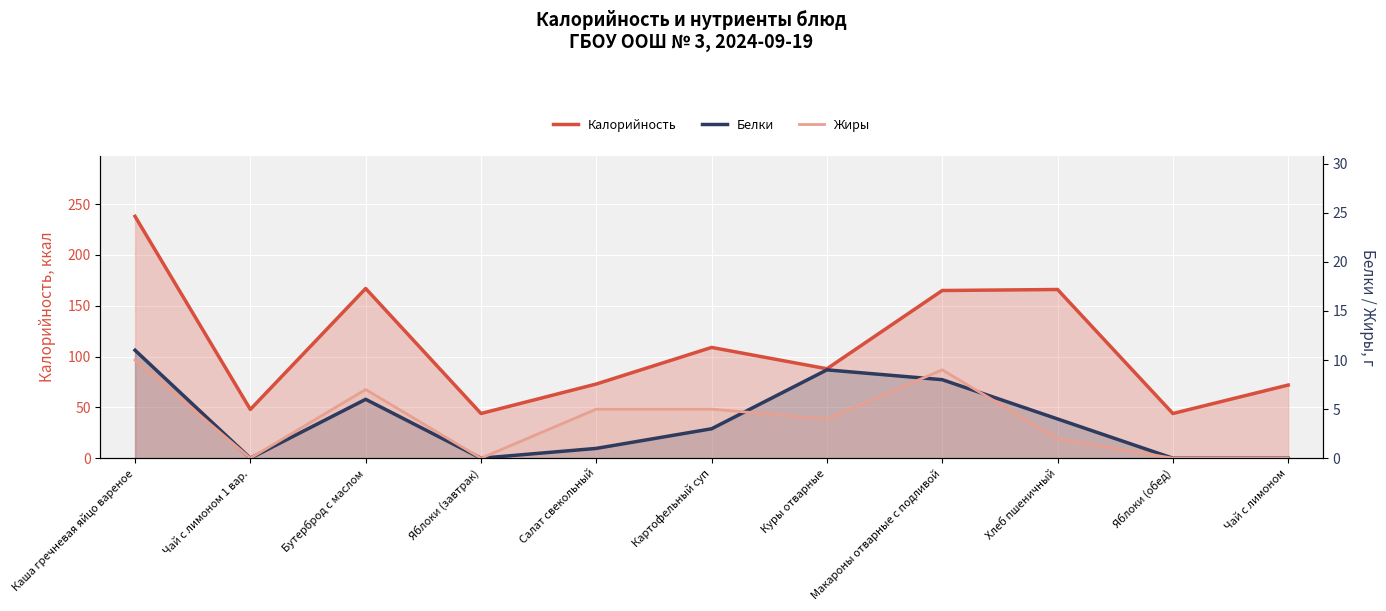

What is the sum of the Белки values at Яблоки (обед) and Хлеб пшеничный?

4